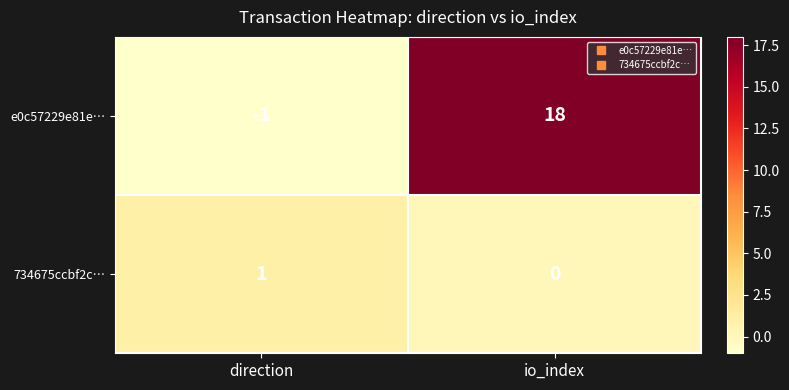

What is the difference between the maximum and minimum values in the e0c57229e81e… series?

19